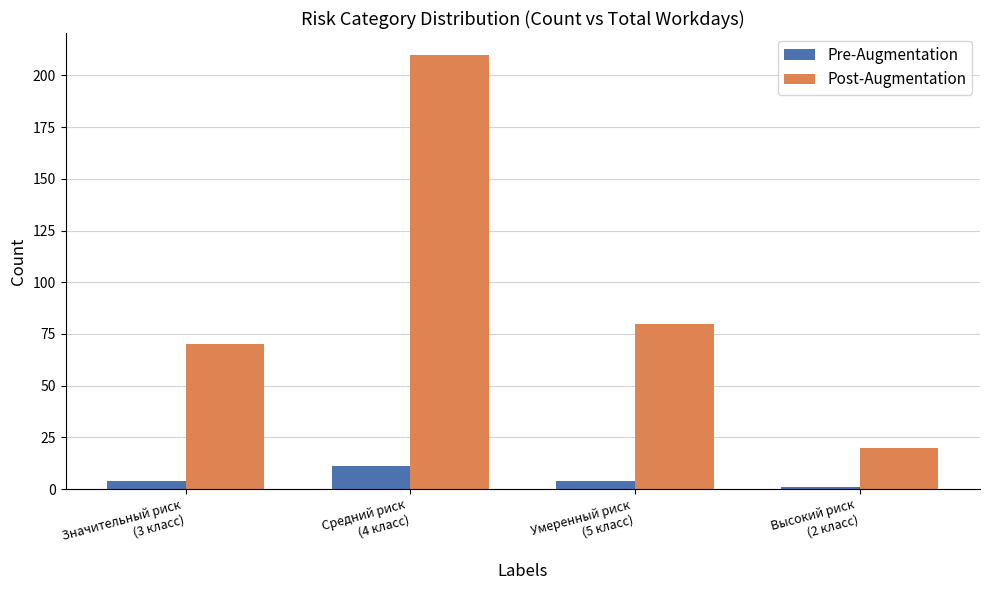

Reading left to right, list all the values displayed in this chart.

Pre-Augmentation: Значительный риск
(3 класс)=4	Средний риск
(4 класс)=11	Умеренный риск
(5 класс)=4	Высокий риск
(2 класс)=1
Post-Augmentation: Значительный риск
(3 класс)=70	Средний риск
(4 класс)=210	Умеренный риск
(5 класс)=80	Высокий риск
(2 класс)=20